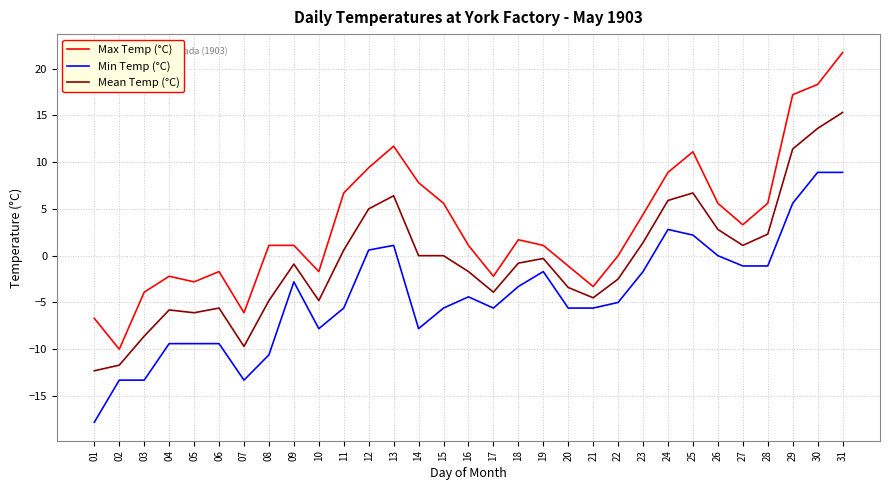

Which label corresponds to the smallest value in the chart?

01